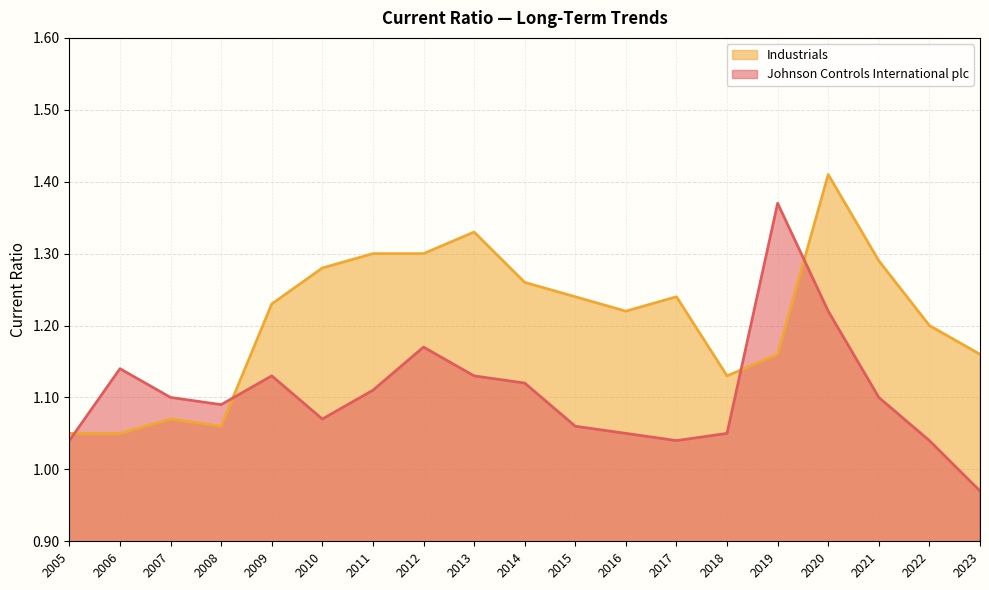

Between which two adjacent categories do Industrials and Johnson Controls International plc first intersect?

2005 and 2006